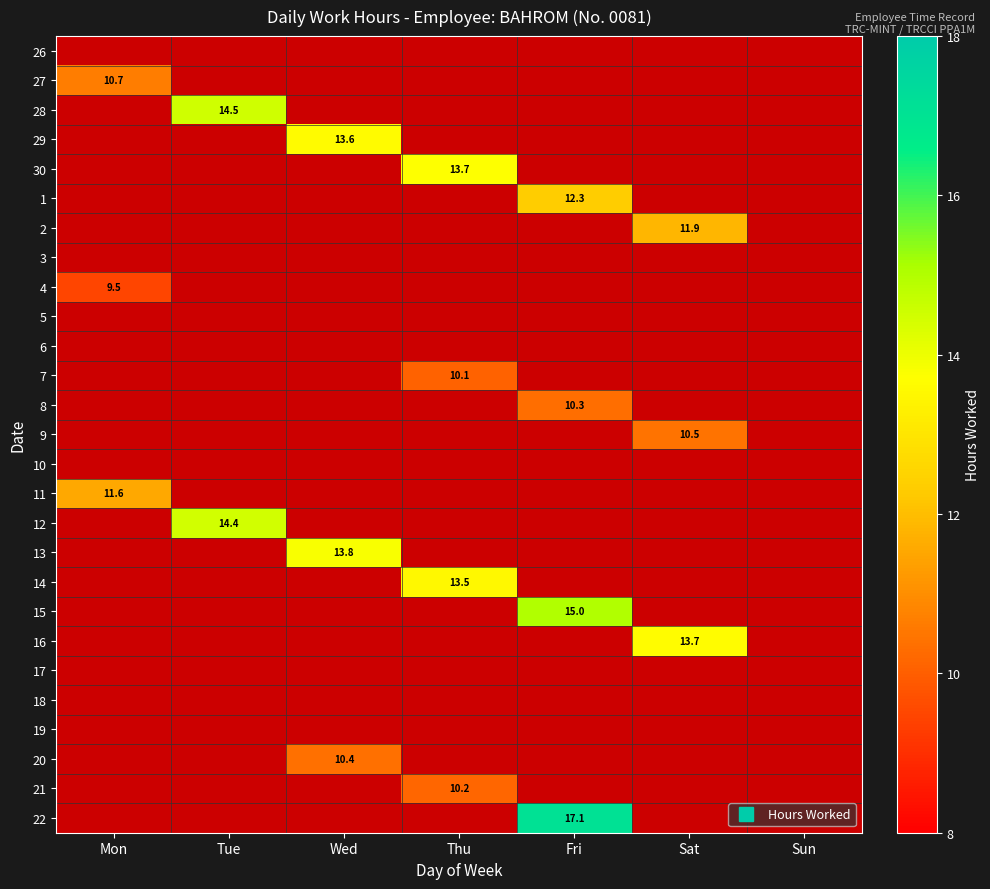

Is it true that 12 equals 20.5 at Tue?

False